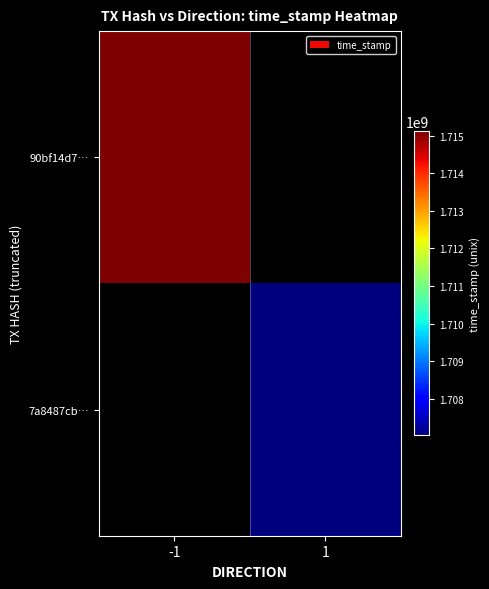

How many positive values does the 7a8487cb… series have?

1